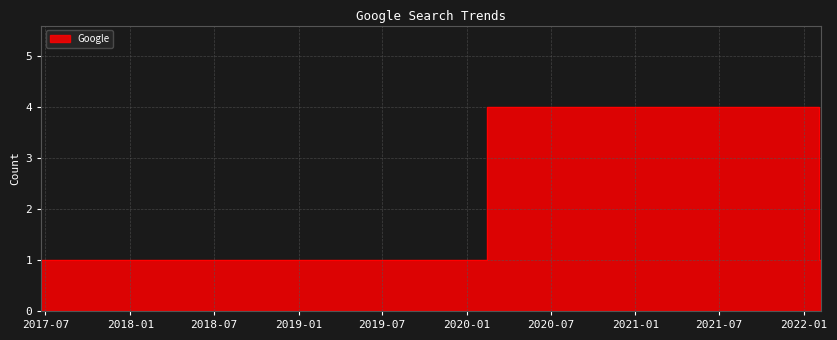

What is the sum of all values?

10